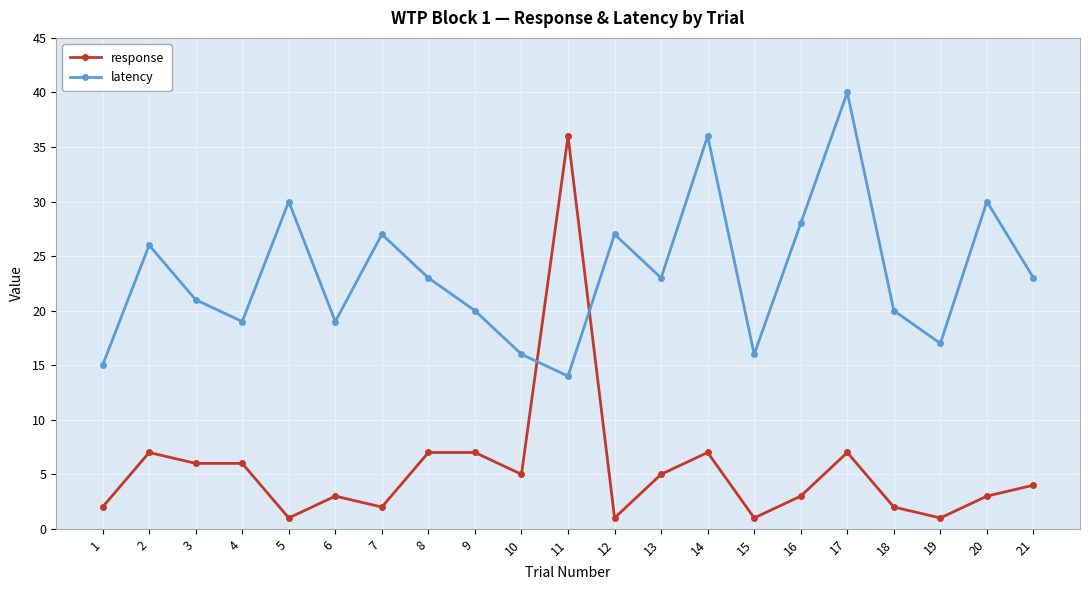

True or false: latency has a value of 9 at 1.

False